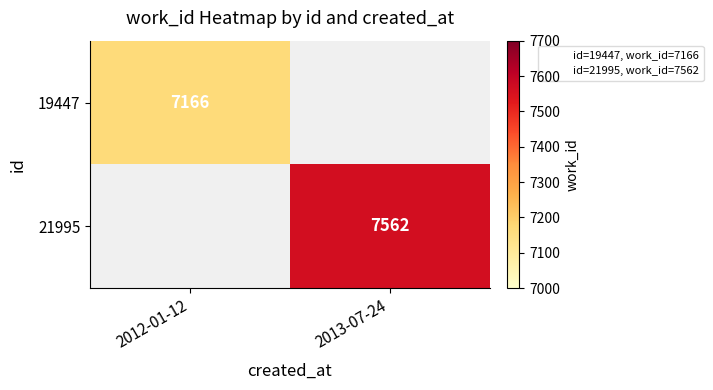

The 19447 series shows 7166 at 2012-01-12. True or false?

True